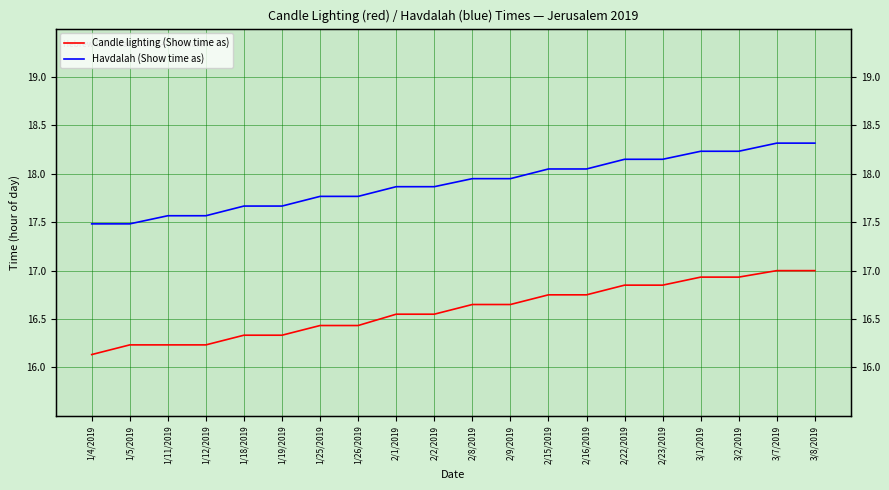

The value of Candle lighting (Show time as) at 1/11/2019 is 16.2. True or false?

True